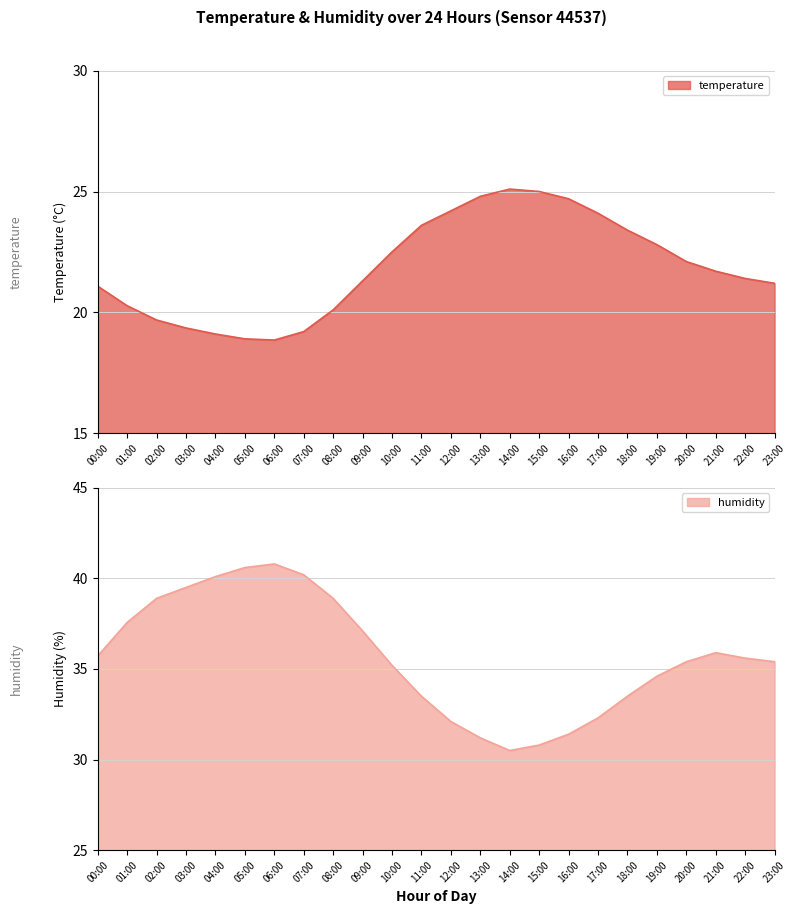

What position from the left is 05:00?

6